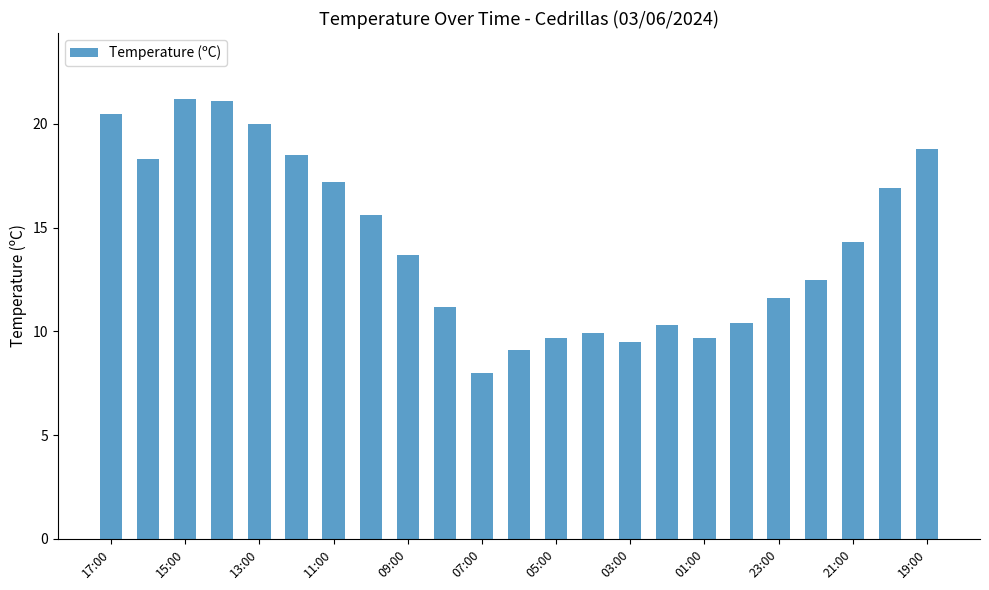

What is the sum of all values?

328.0